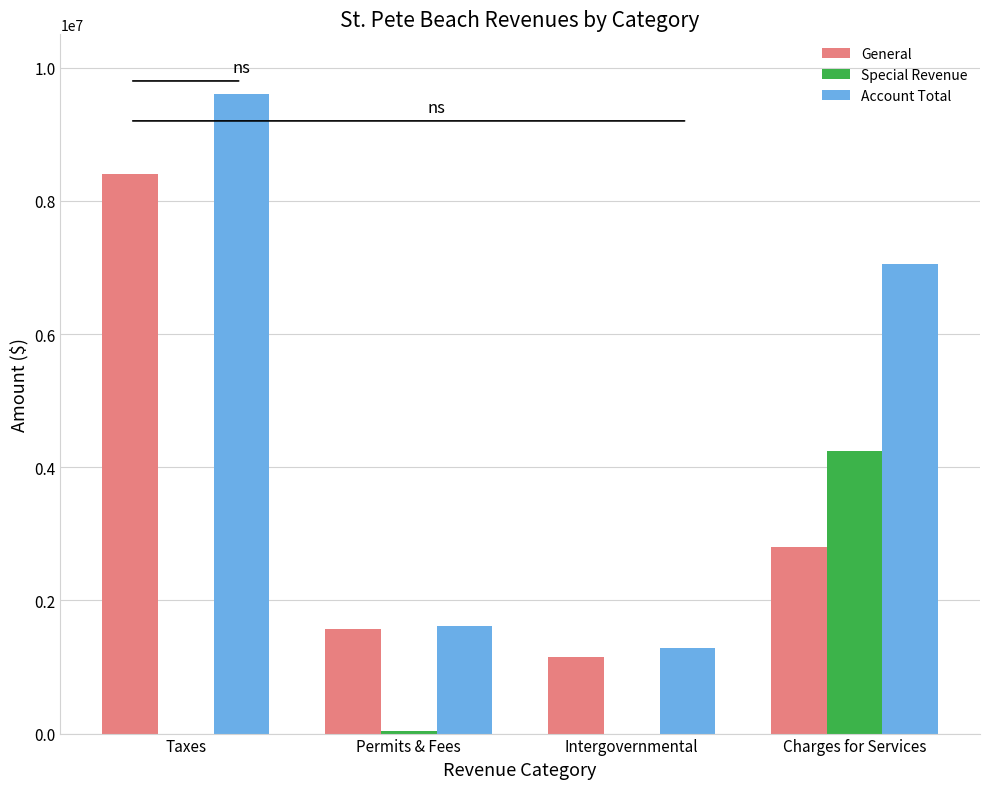

At which category is the sum across all series the highest?

Taxes